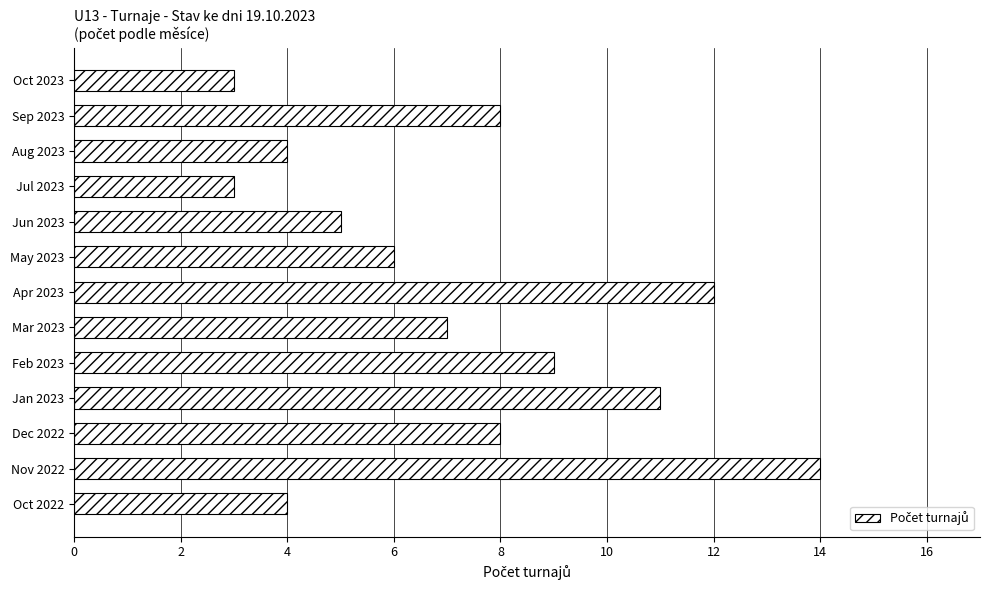

What is the greatest value displayed?

14